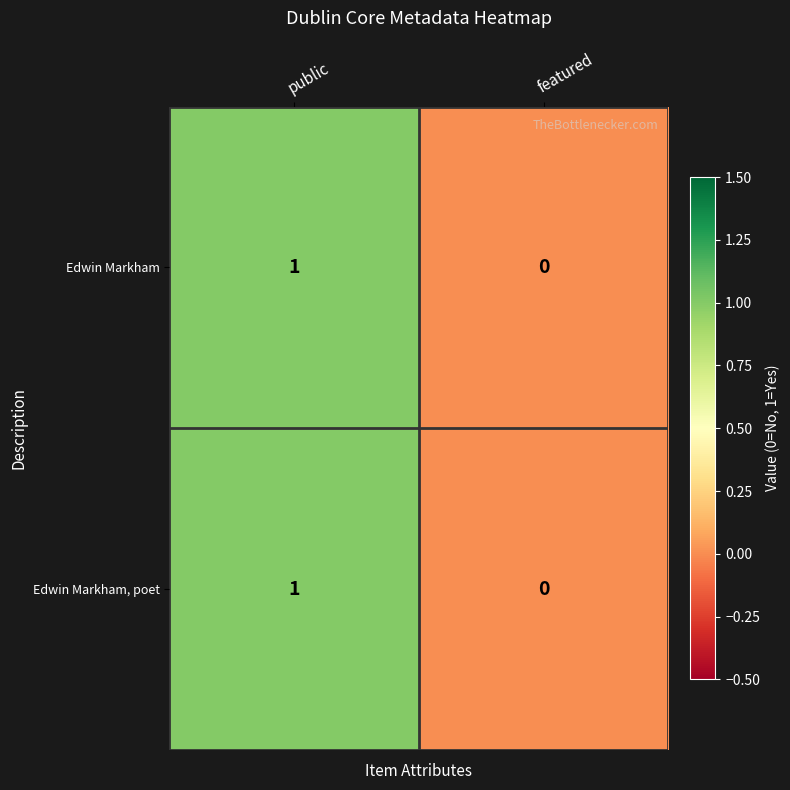

At which category is the sum across all series the highest?

public